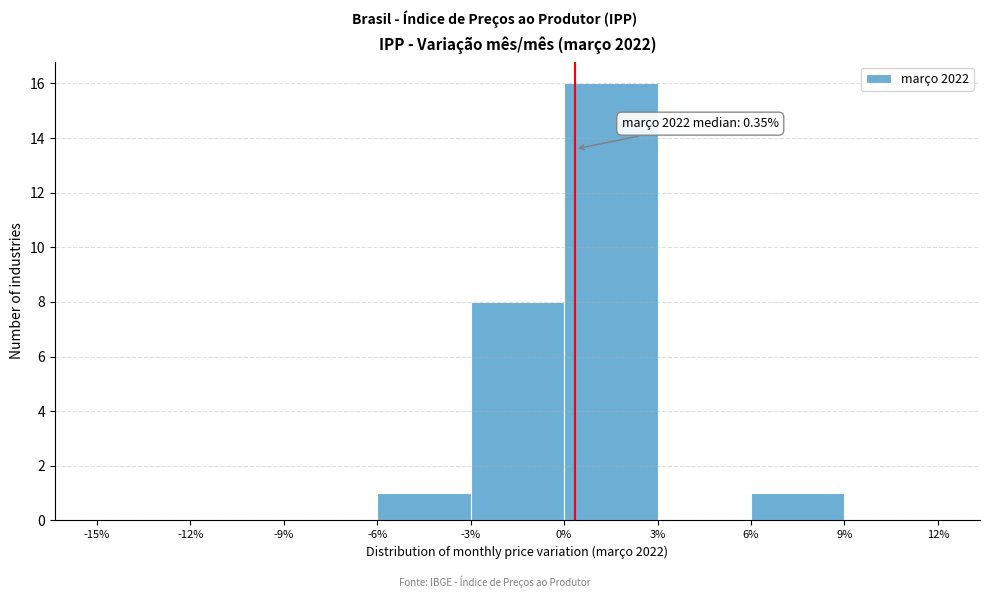

Over which range of the x-axis is the bar tallest?

0% to 3%